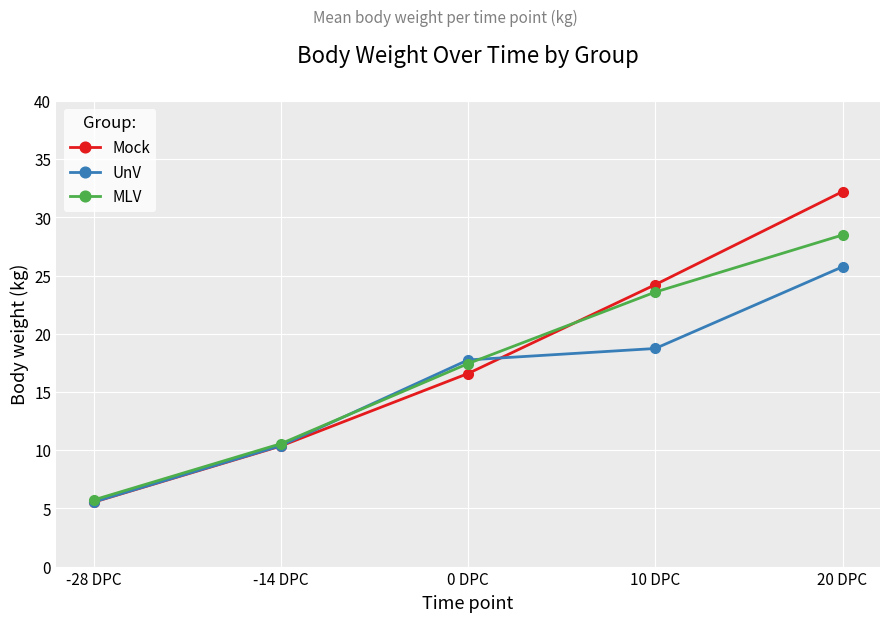

Where does the MLV series first go above 17?

0 DPC